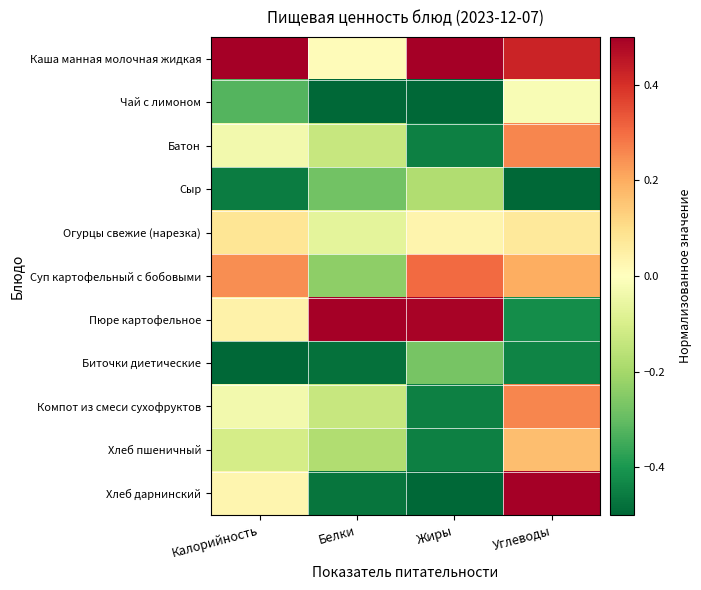

At which category is the sum across all series the highest?

Углеводы